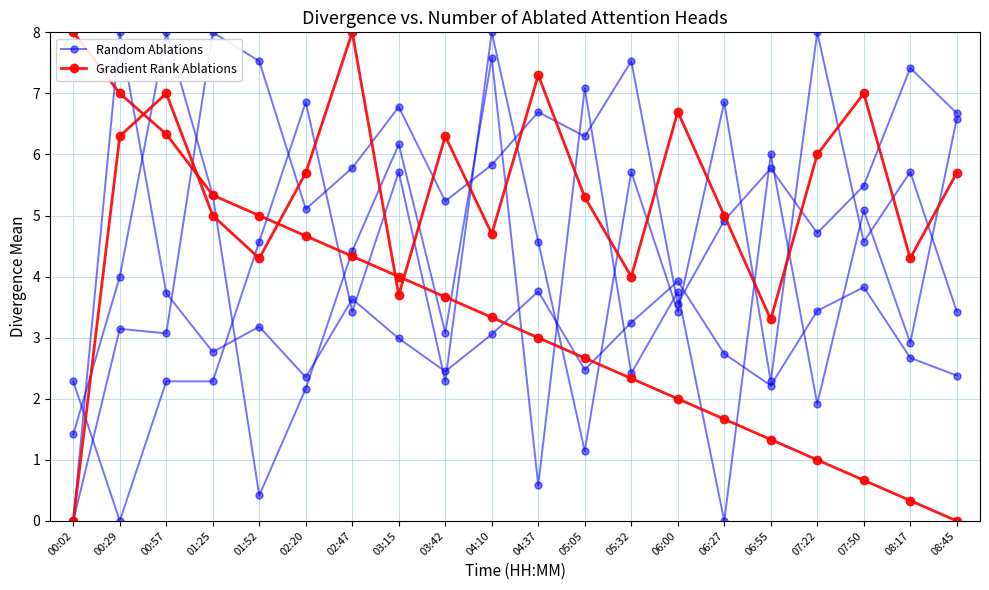

The Gradient Rank Ablations series shows 7.0 at 07:50. True or false?

True